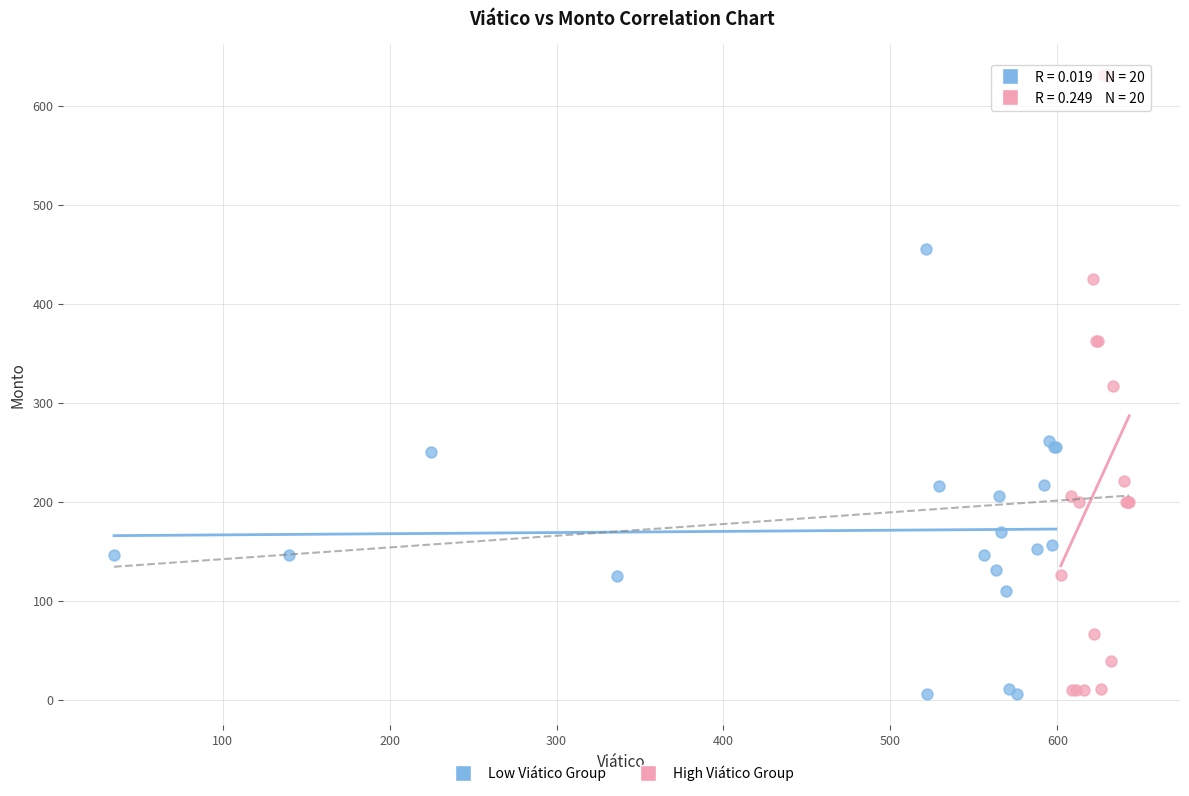

Which series has the largest Y range (max minus min)?

High Viático Group